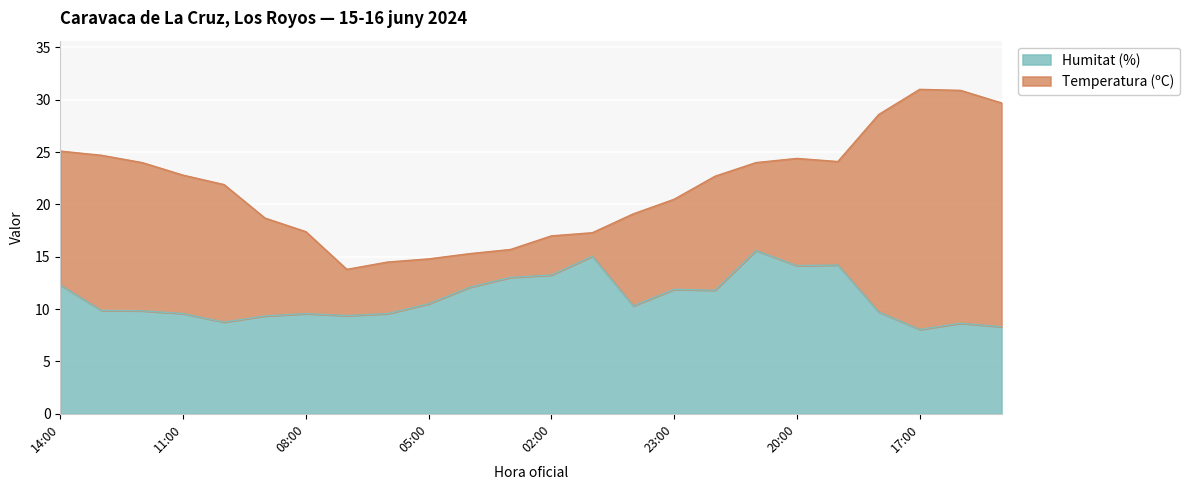

What is the highest value of the Humitat (%) series?

15.6